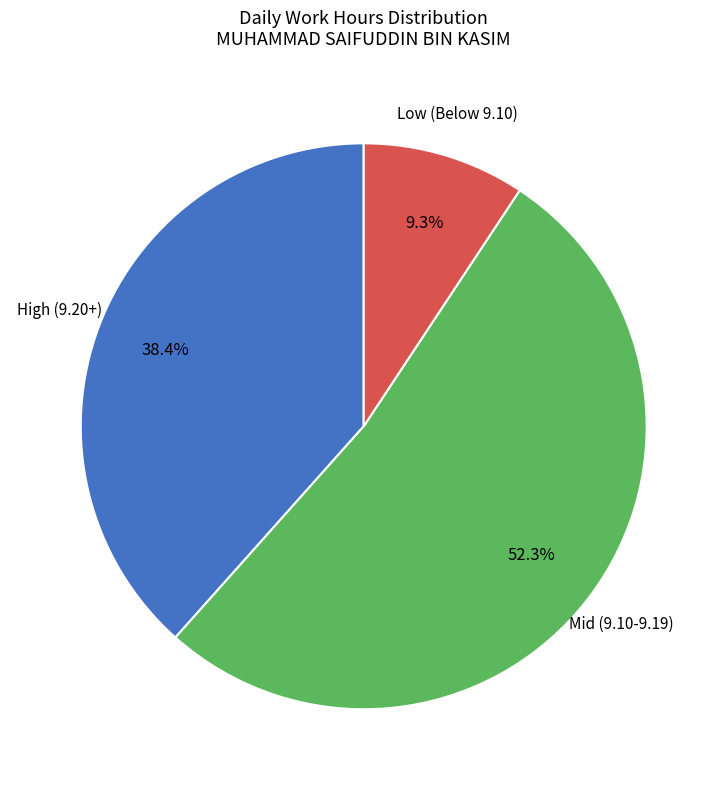

Is there any slice that represents more than half of the pie?

Yes